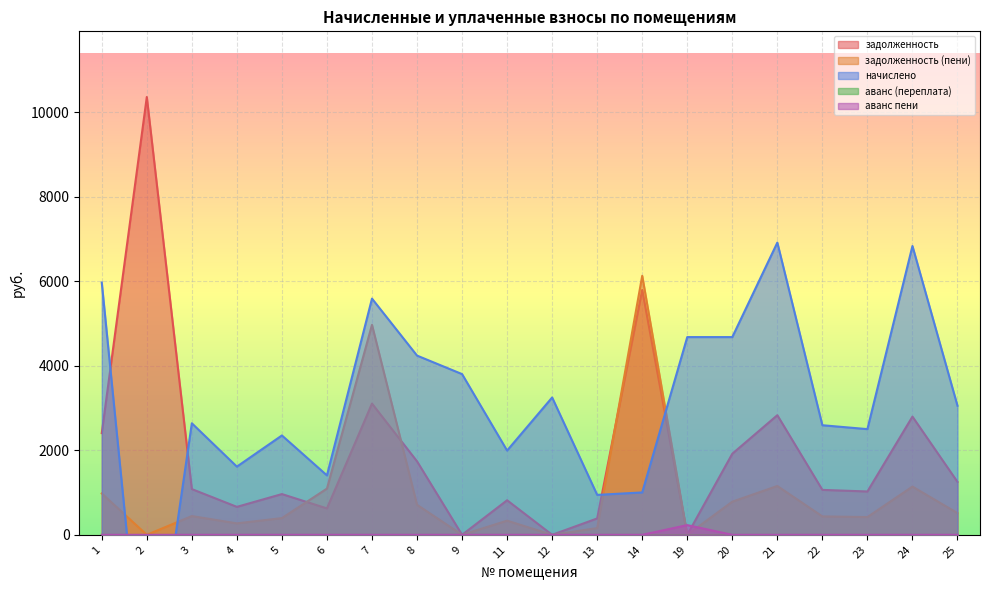

How many interior local valleys does the начислено series have?

6